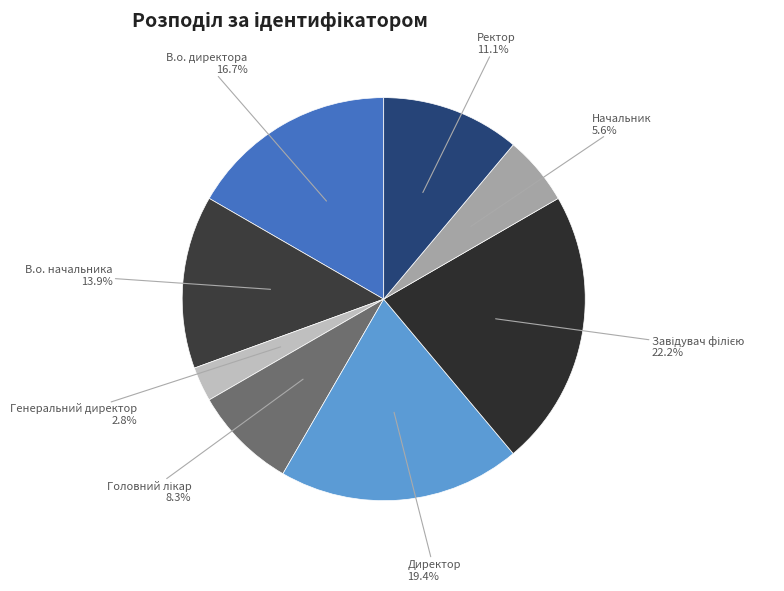

Which has a higher value, В.о. начальника or Директор?

Директор